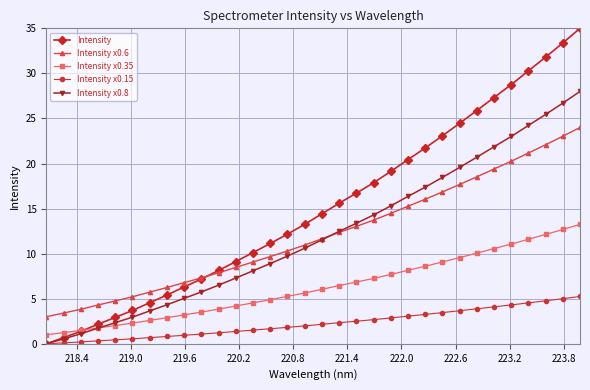

What is the difference between the maximum and minimum values in the Intensity x0.8 series?

28.0